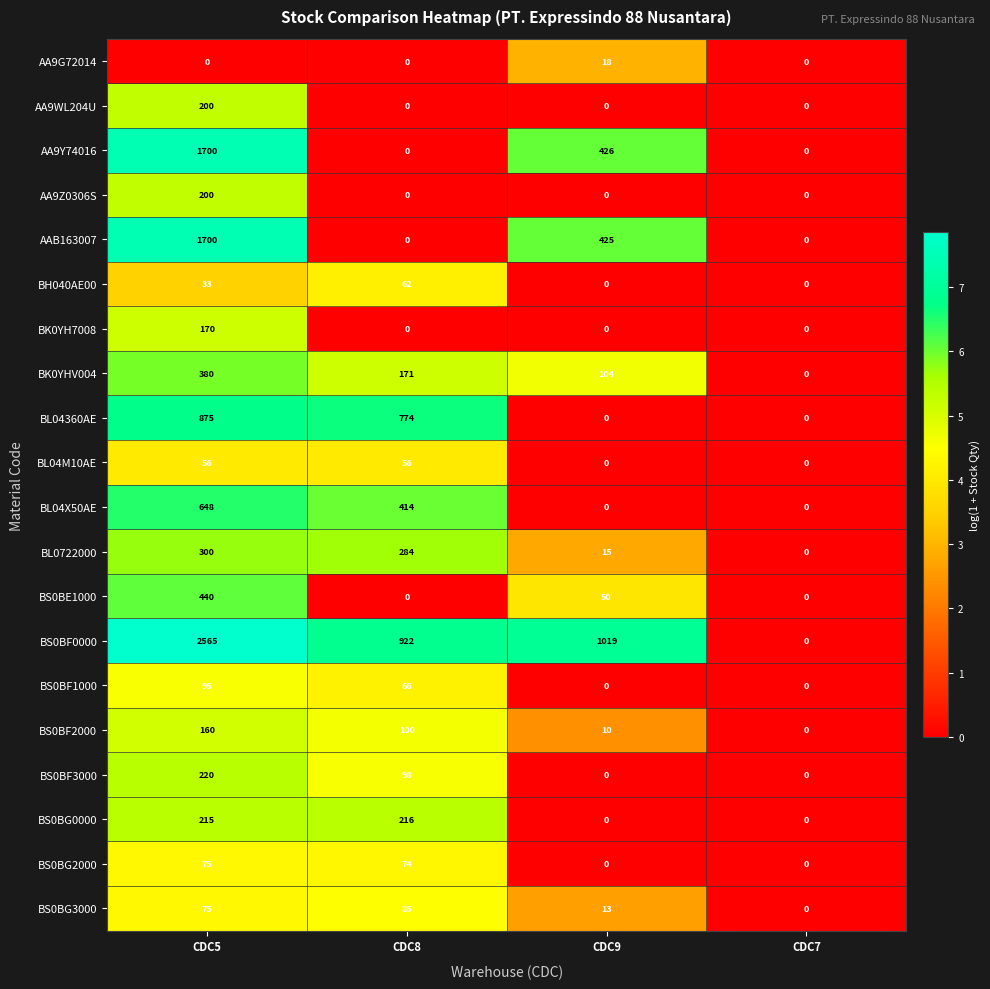

Where is BS0BF2000 nearest to the value 80?

CDC8